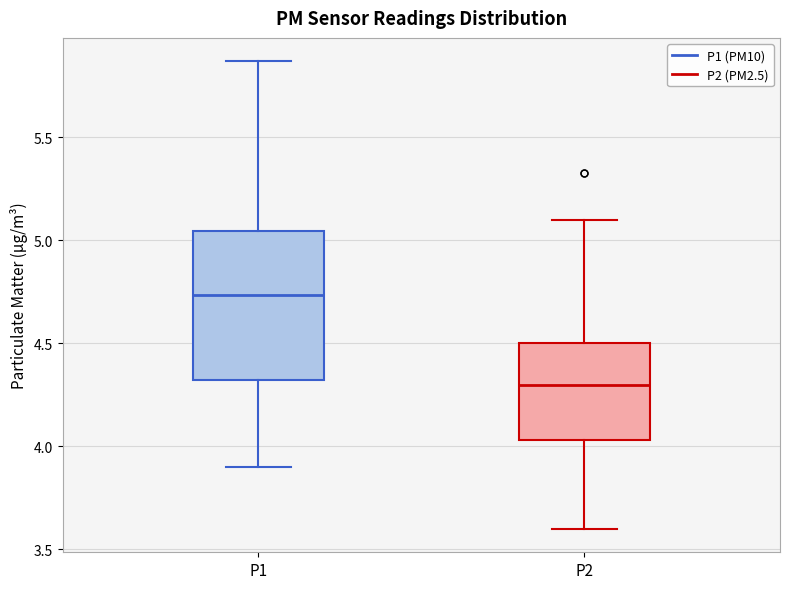

Where does the lower whisker of the box for P1 end on the y-axis? The values are not printed on the chart, so give them approximately, as read against the axis.

3.90